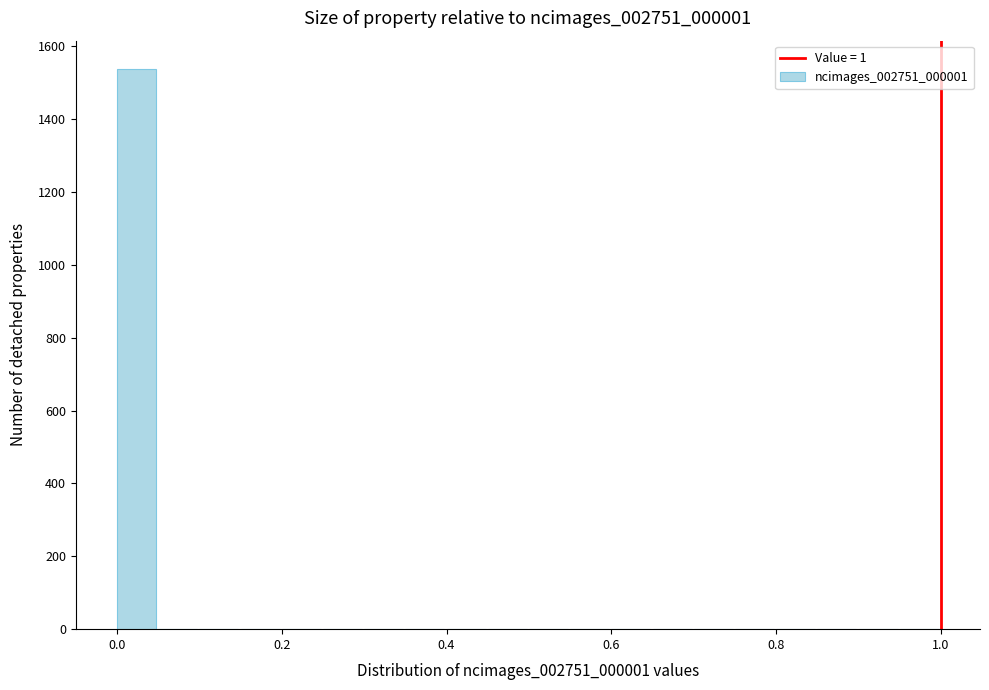

Around what value on the x-axis is the tallest bar? Give the approximate position of its centre, as read against the axis.

0.02